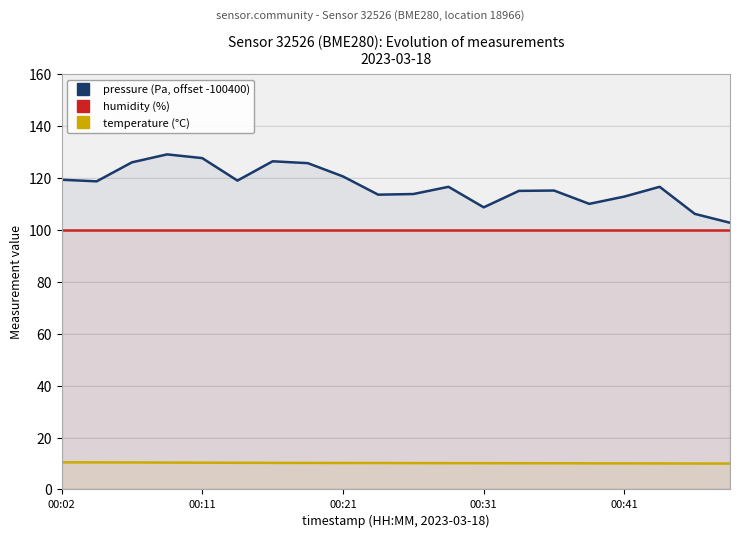

What is the sum of the temperature (°C) values at 19 and 13?

20.1